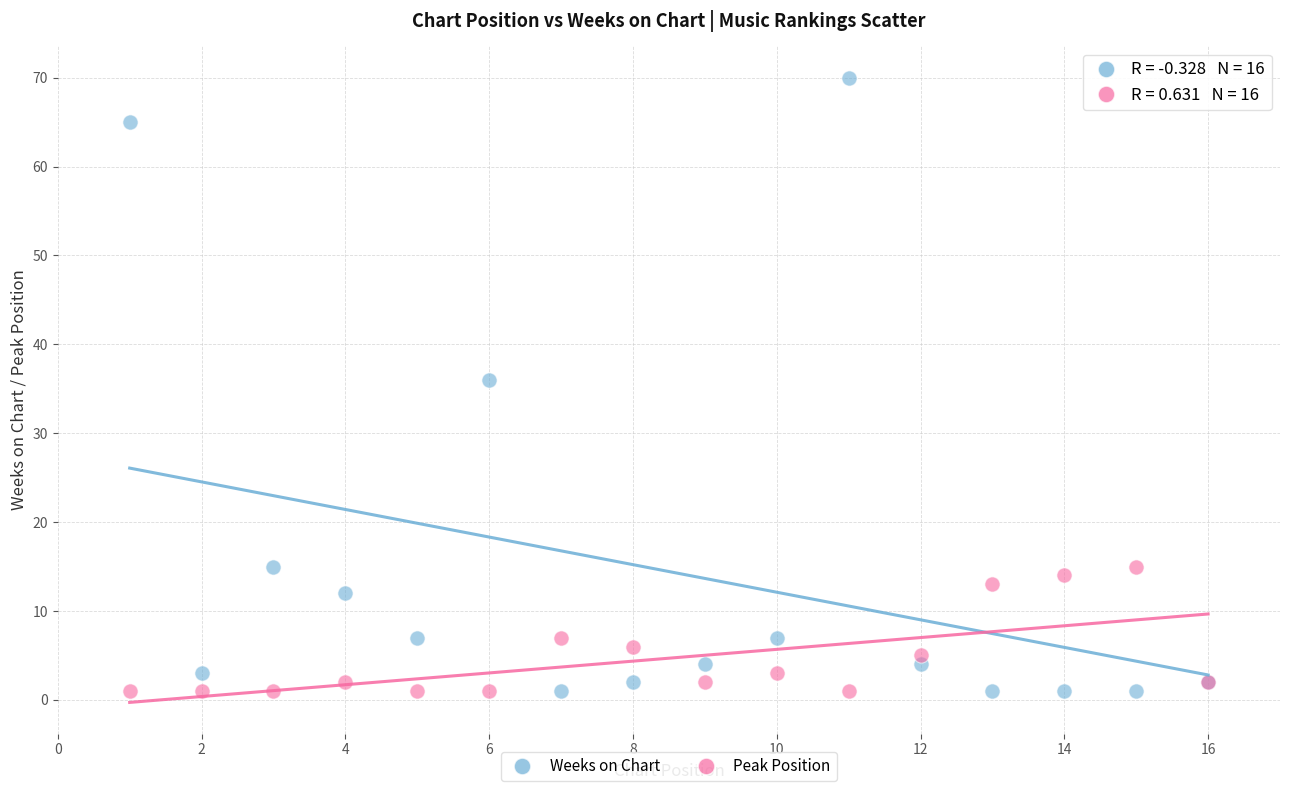

Across all series, what Y value is closest to 35?

36